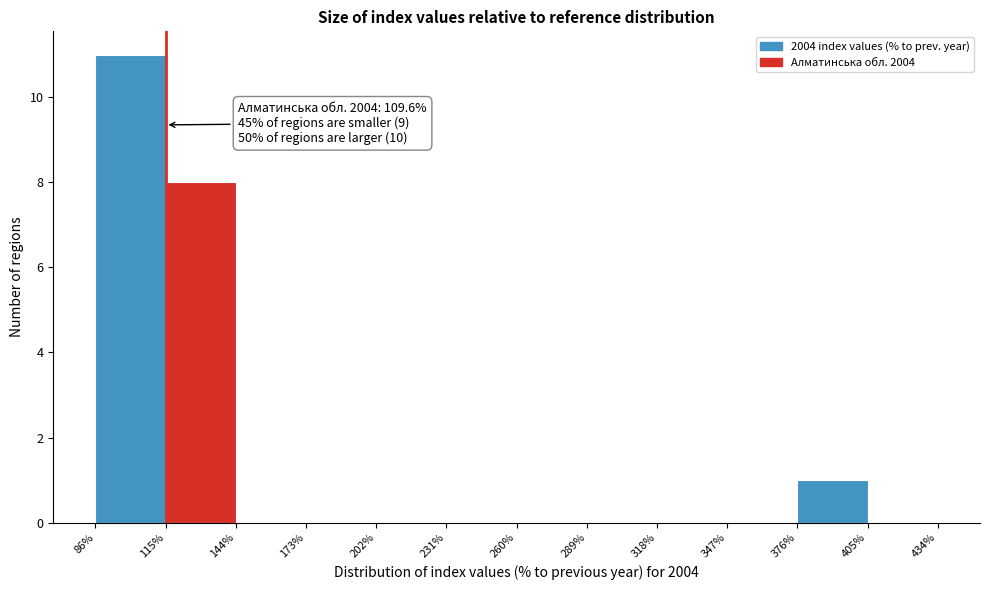

Over which range of the x-axis is the bar tallest?

86% to 115%